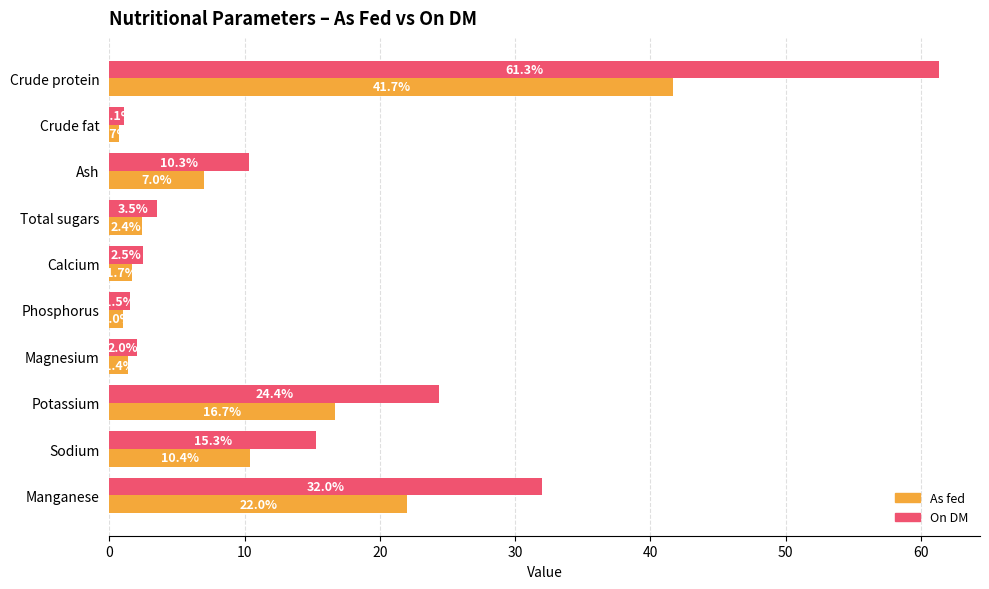

Read the On DM value at Total sugars.

3.5